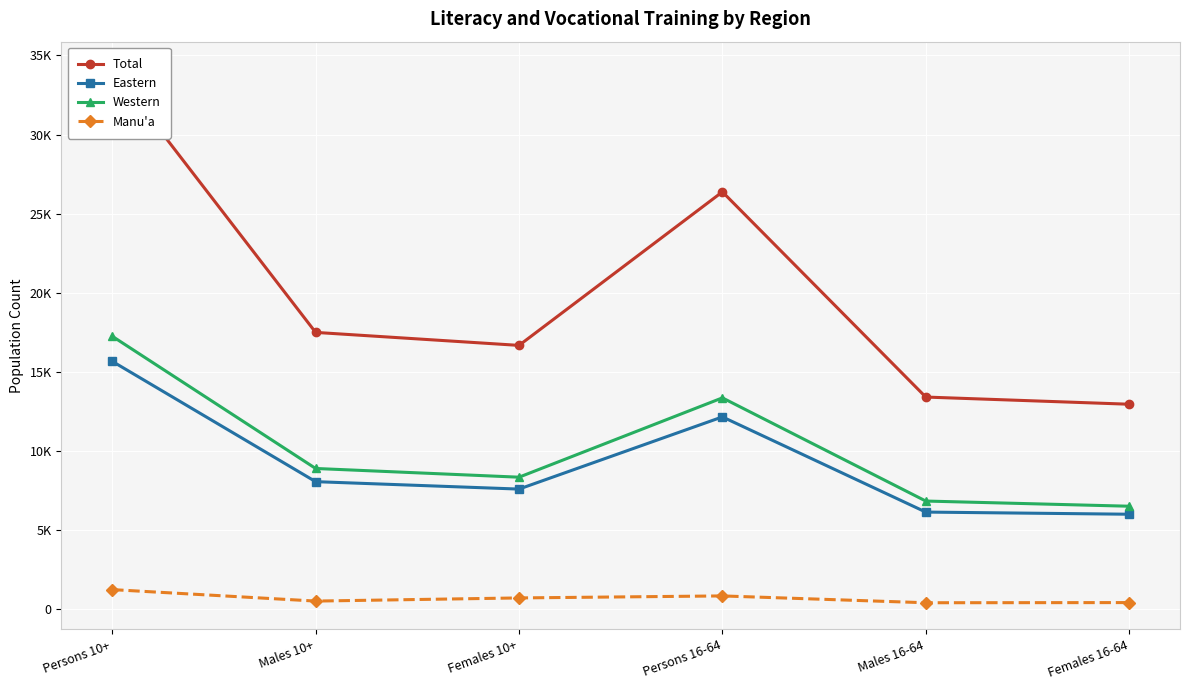

At Females 16-64, list the series in order from smallest to largest.

Manu'a, Eastern, Western, Total